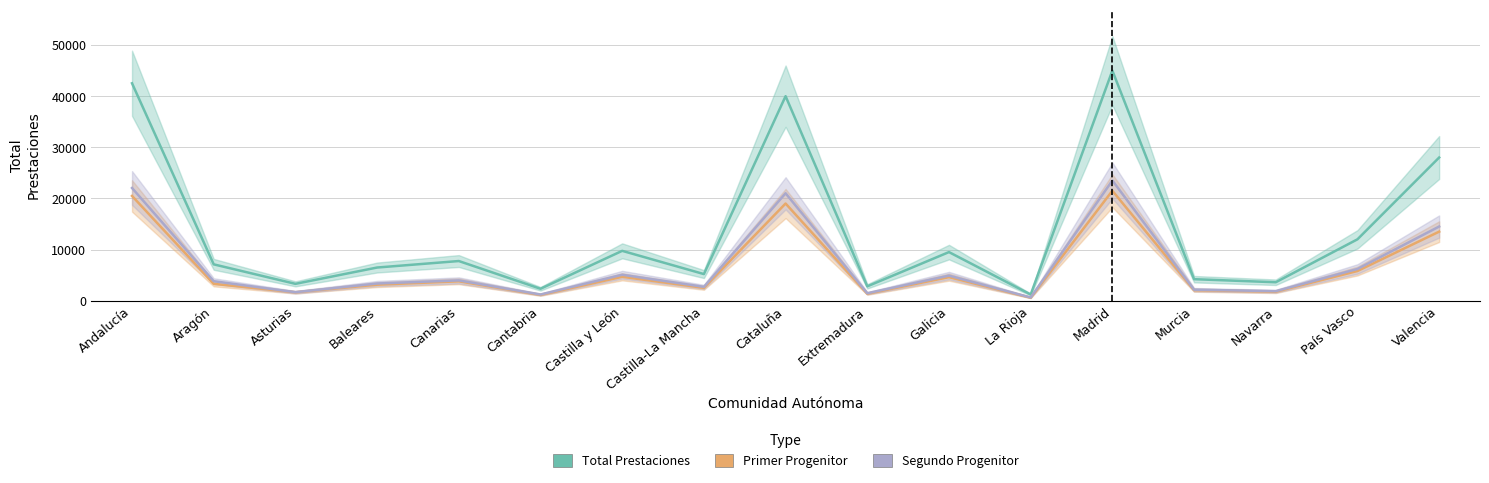

The Segundo Progenitor series shows 6232 at Aragón. True or false?

False